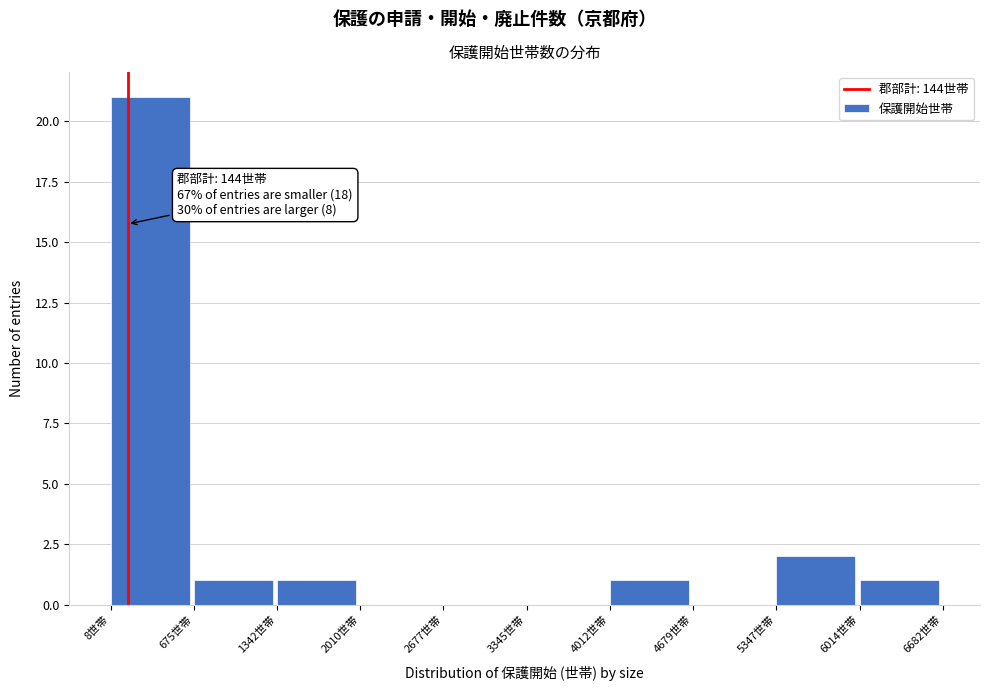

Over which range of the x-axis is the bar tallest?

0 to 700